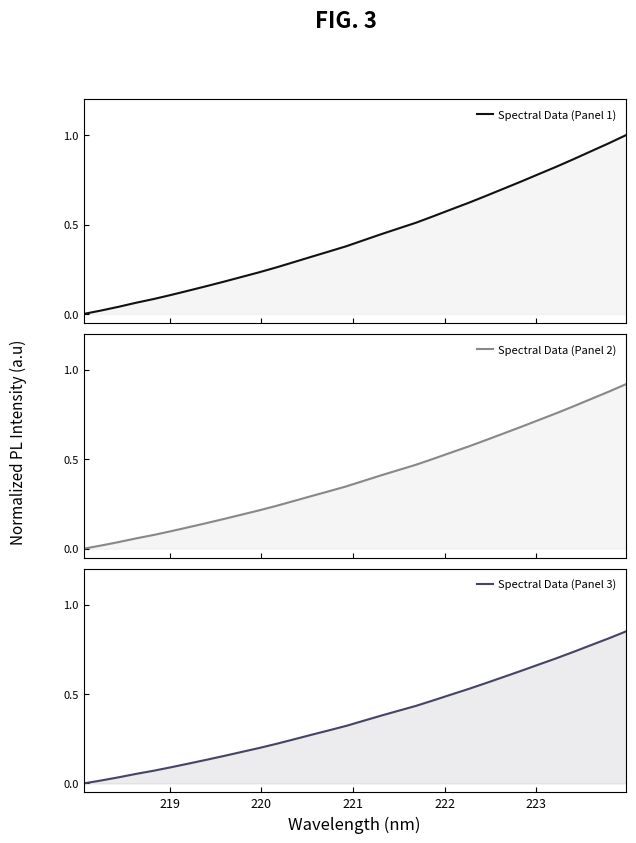

Reading left to right, transcribe all the data shown in this chart.

Spectral Data (Panel 1): 0.0	0.0	0.0	0.1	0.1	0.1	0.1	0.2	0.2	0.2	0.2	0.3	0.3	0.3	0.3	0.4	0.4	0.4	0.5	0.5	0.5	0.6	0.6	0.7	0.7	0.7	0.8	0.8	0.9	0.9	1.0	1.0
Spectral Data (Panel 2): 0.0	0.0	0.0	0.1	0.1	0.1	0.1	0.1	0.2	0.2	0.2	0.2	0.3	0.3	0.3	0.3	0.4	0.4	0.4	0.5	0.5	0.5	0.6	0.6	0.6	0.7	0.7	0.8	0.8	0.8	0.9	0.9
Spectral Data (Panel 3): 0.0	0.0	0.0	0.1	0.1	0.1	0.1	0.1	0.2	0.2	0.2	0.2	0.2	0.3	0.3	0.3	0.4	0.4	0.4	0.4	0.5	0.5	0.5	0.6	0.6	0.6	0.7	0.7	0.7	0.8	0.8	0.8